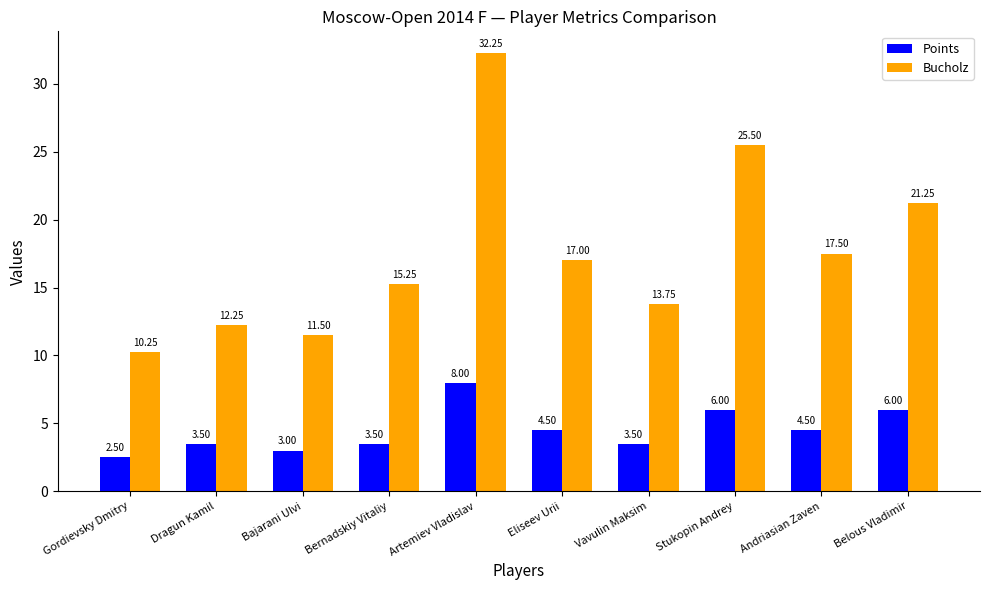

Which series has the widest spread of values?

Bucholz